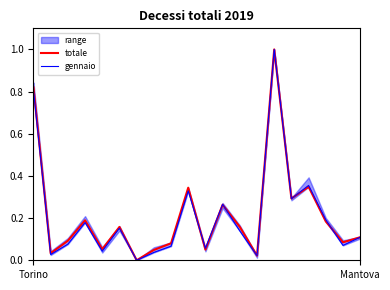

At which category is the sum across all series the highest?

14